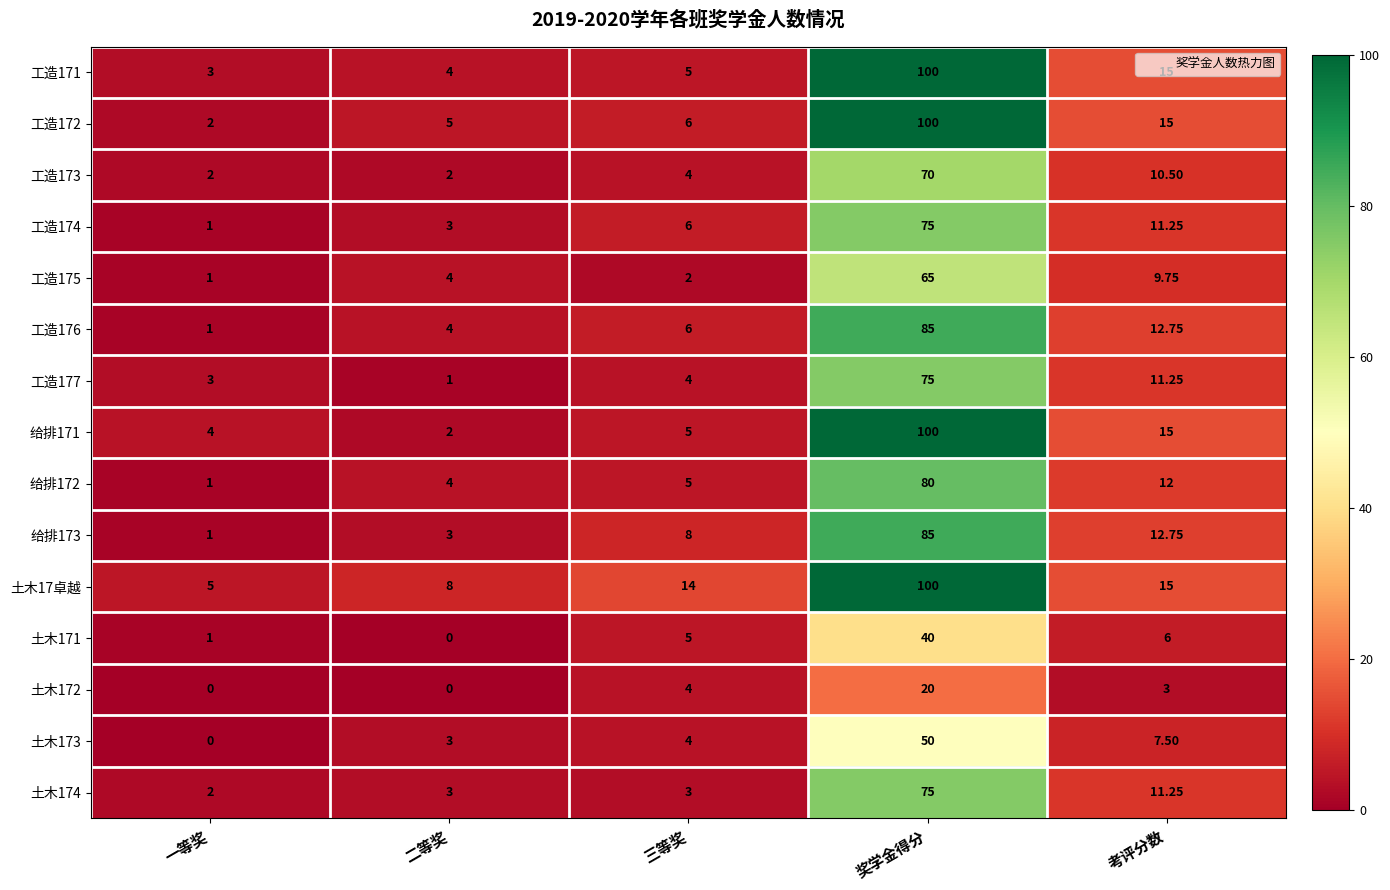

At which category is the sum across all series the highest?

奖学金得分